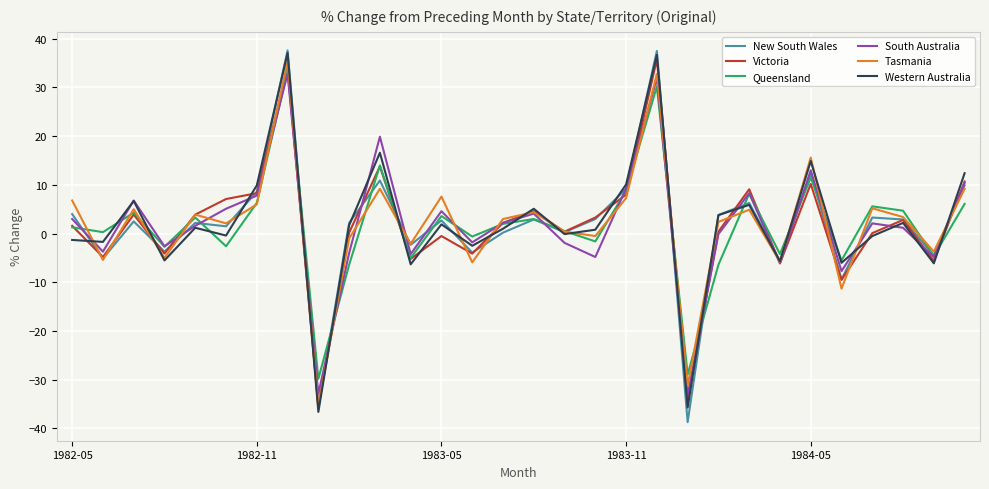

What is the maximum value for New South Wales?

37.6